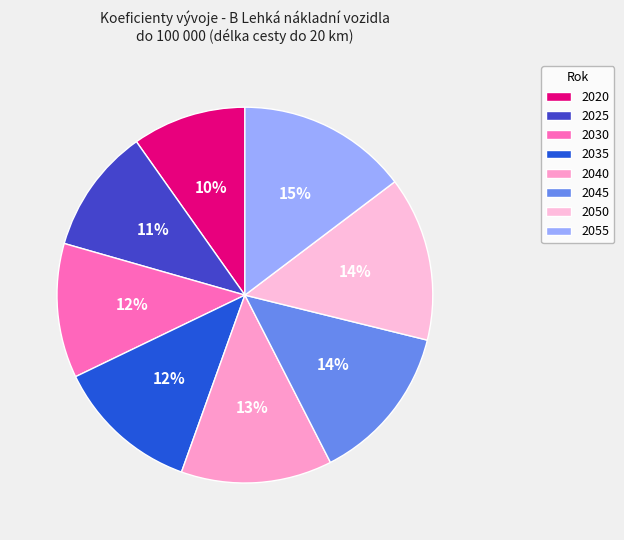

True or false: 2045 accounts for 14% of the total.

True